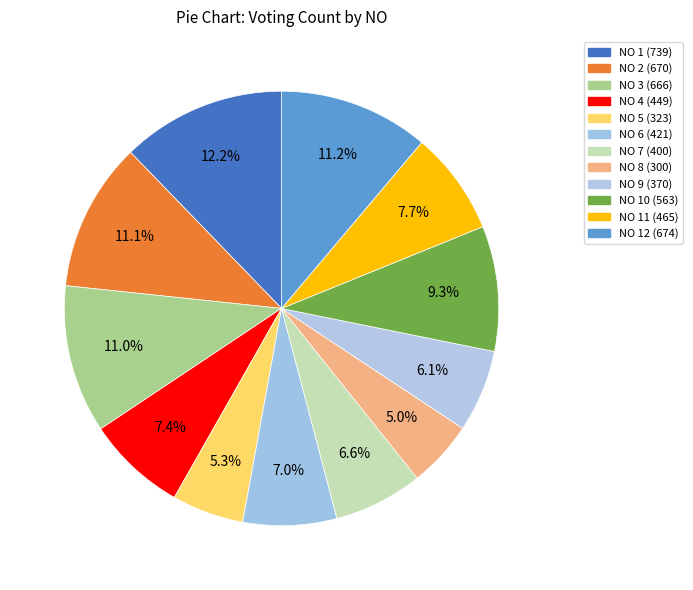

Count the number of slices in the pie.

12